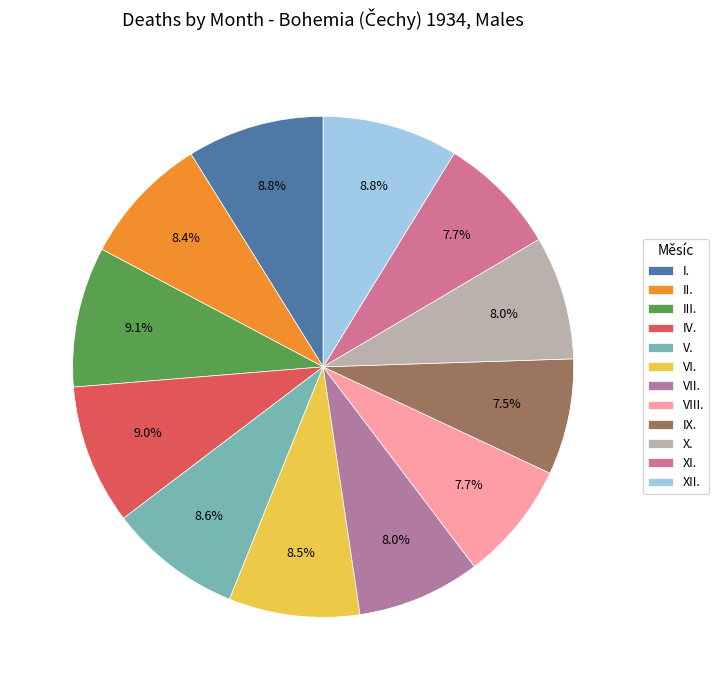

Approximately how many times larger is the value at VII. compared to V.?

0.9